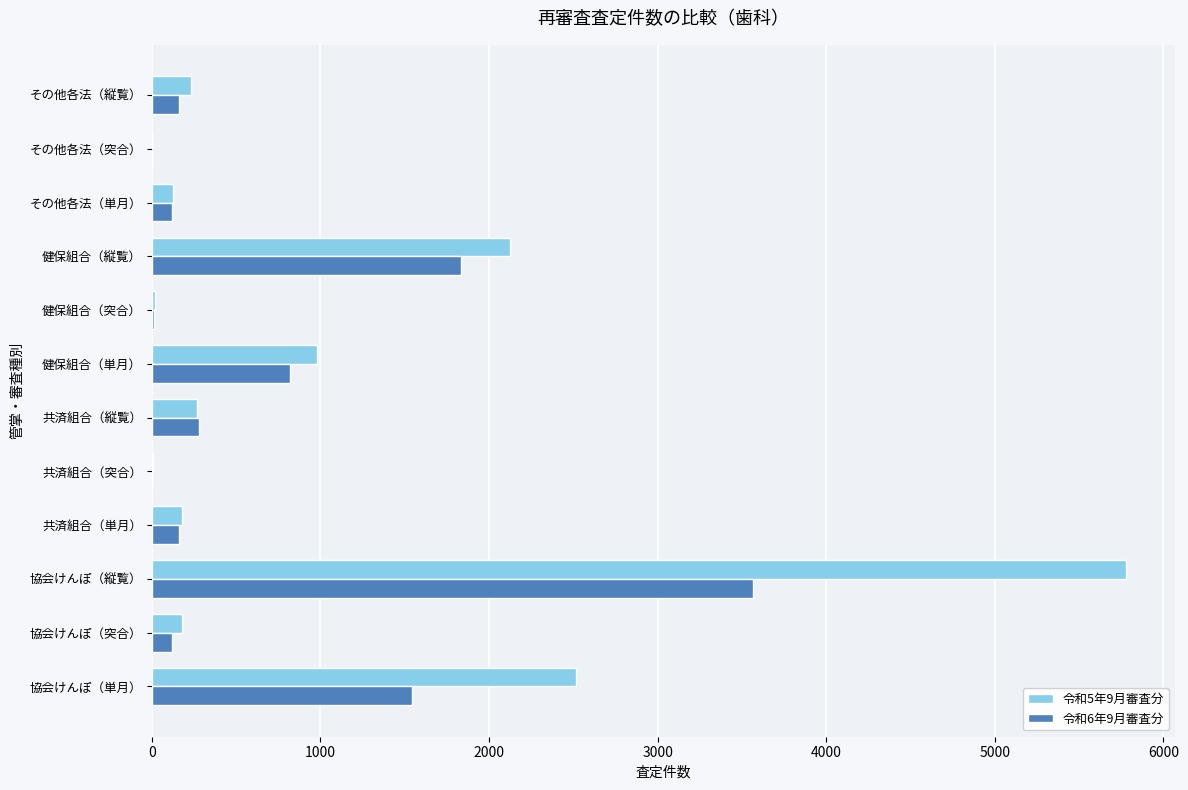

At which category is the sum across all series the highest?

協会けんぽ（縦覧）